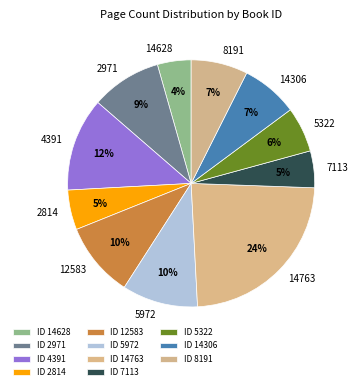

The 5322 slice represents 6% of the pie. True or false?

True